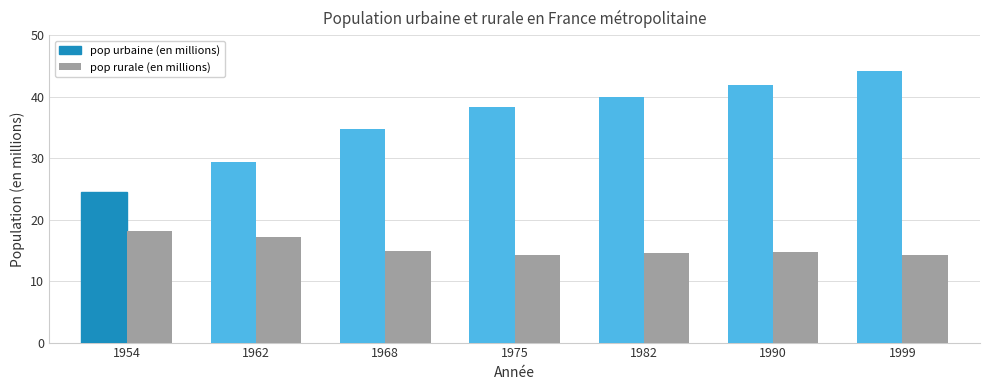

How many values in the pop urbaine (en millions) series exceed 38?

4